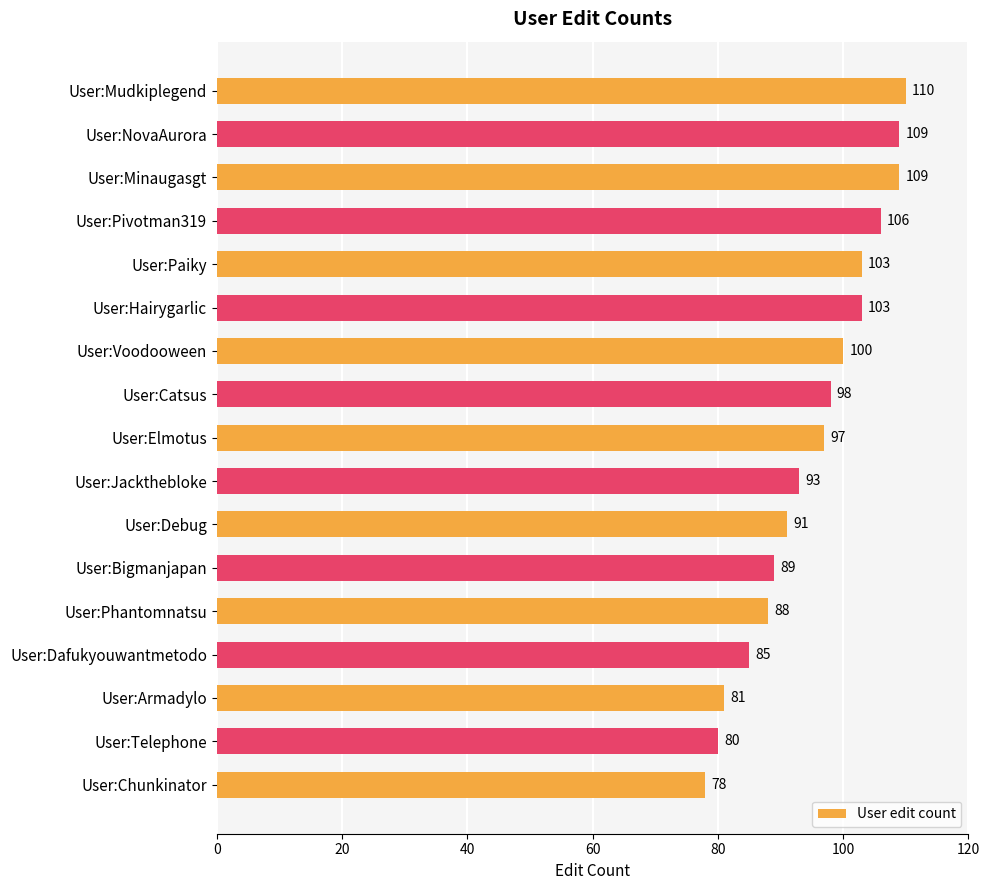

True or false: the data shows 58 at User:Catsus.

False